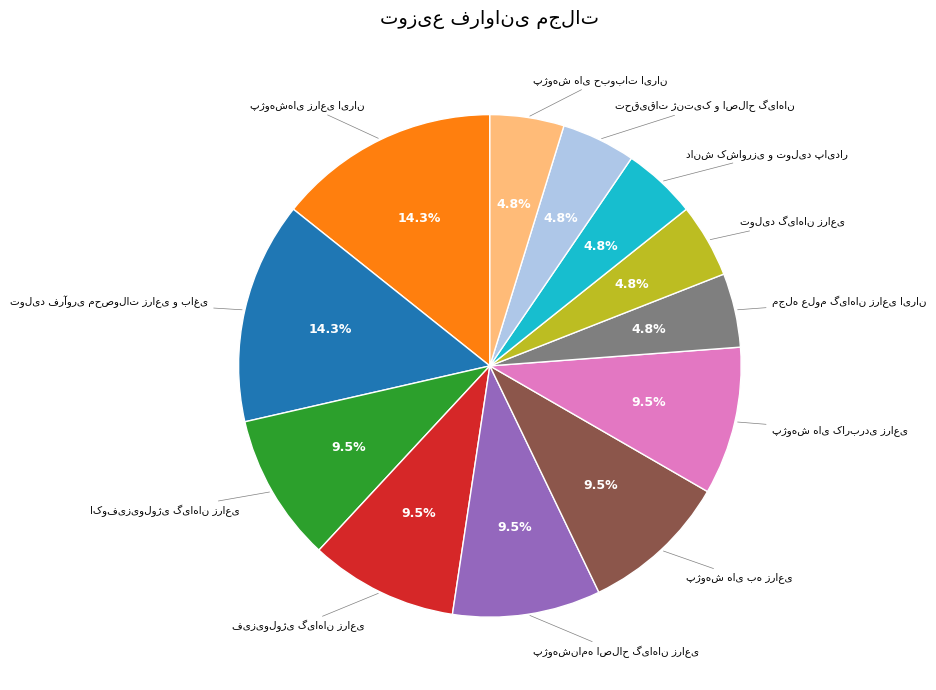

Is there any slice that represents more than half of the pie?

No